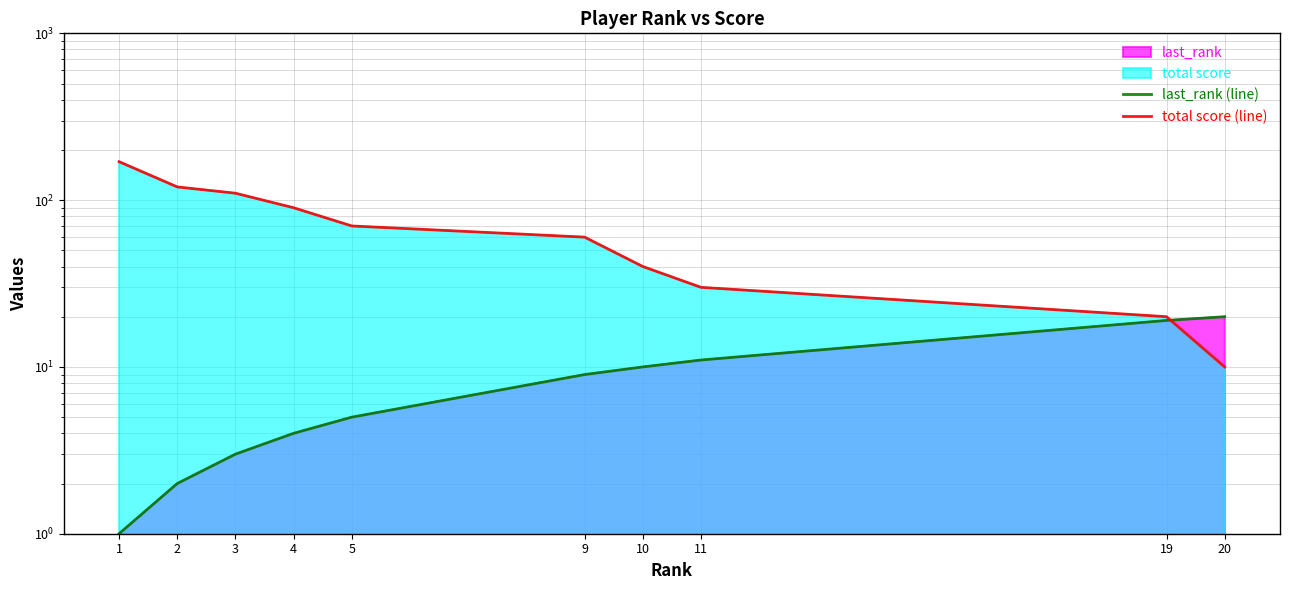

Rank the series by their average value, from lowest to highest.

last_rank (line), total score (line)